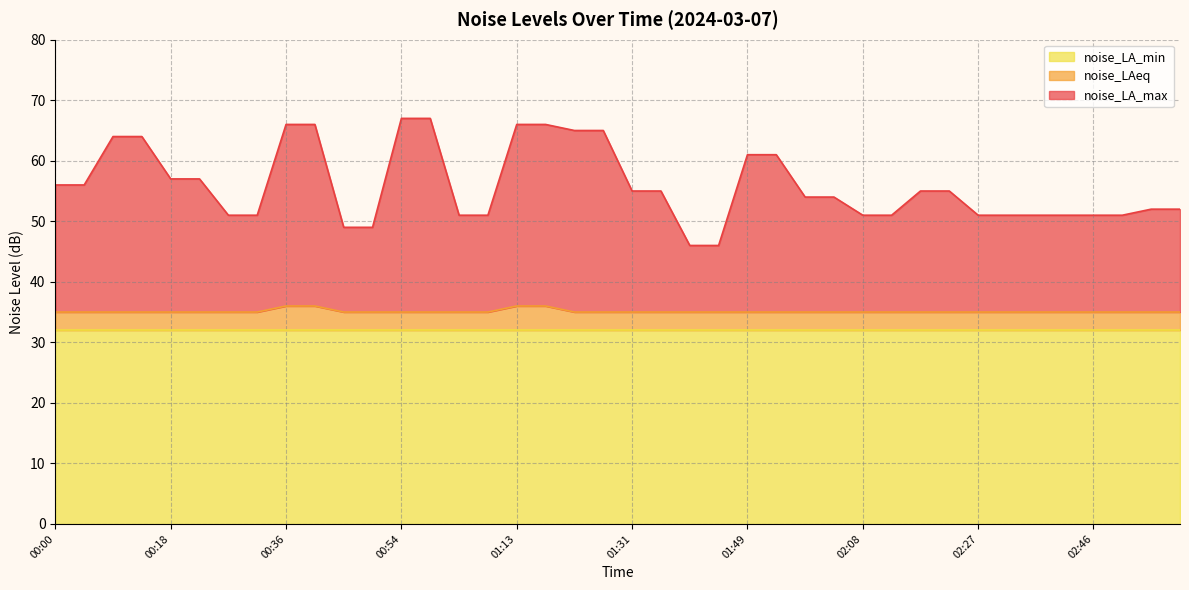

The value of noise_LA_max at 02:30 is 77. True or false?

False